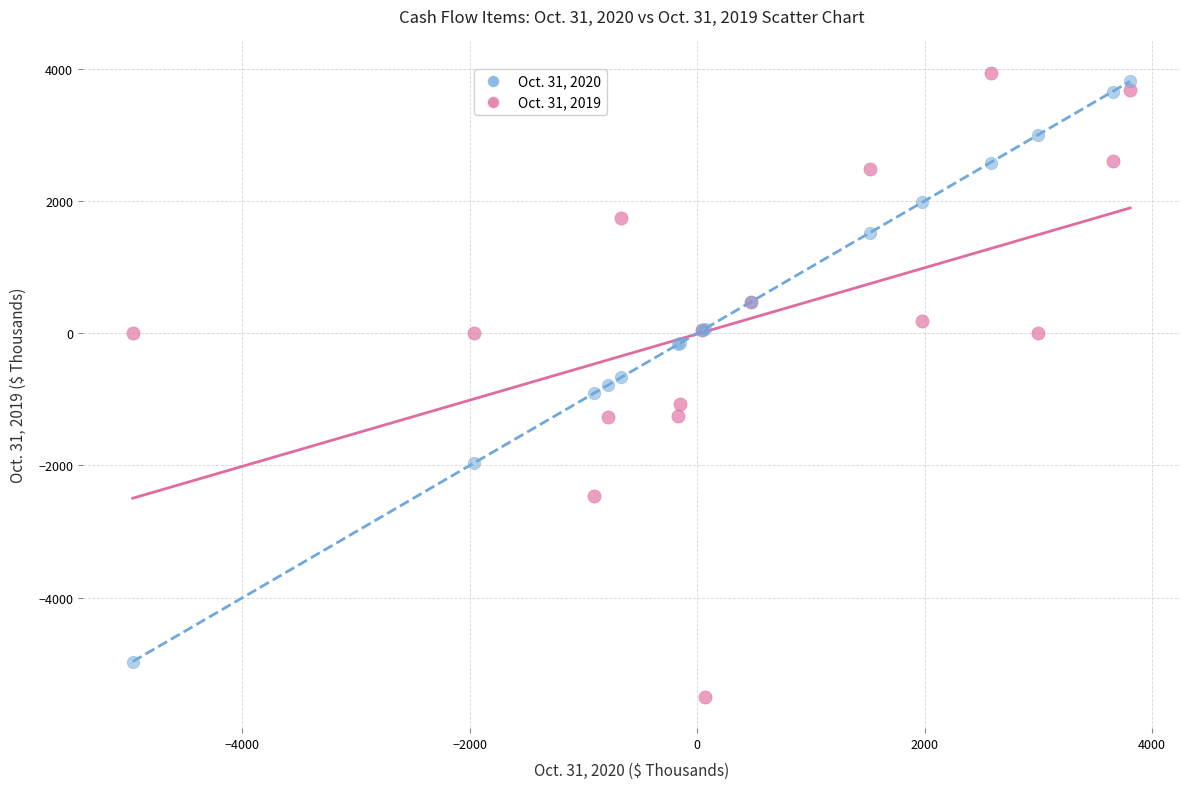

What are all the series names shown in the legend?

Oct. 31, 2020, Oct. 31, 2019